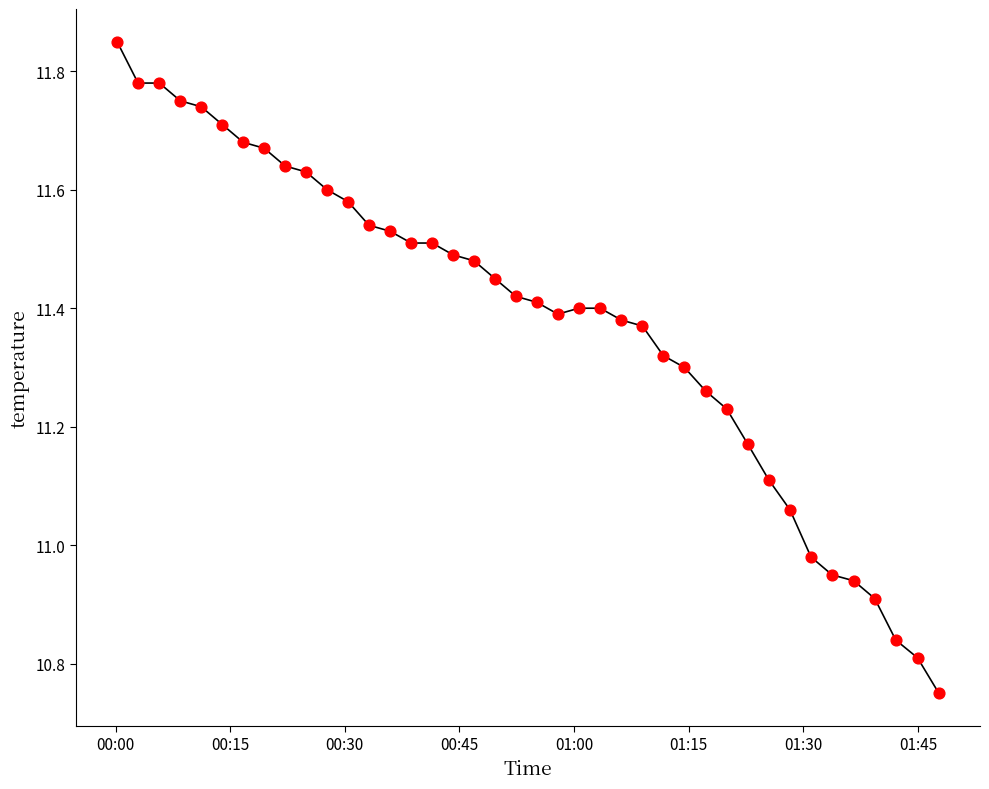

What is the difference between the maximum and minimum values?

1.1